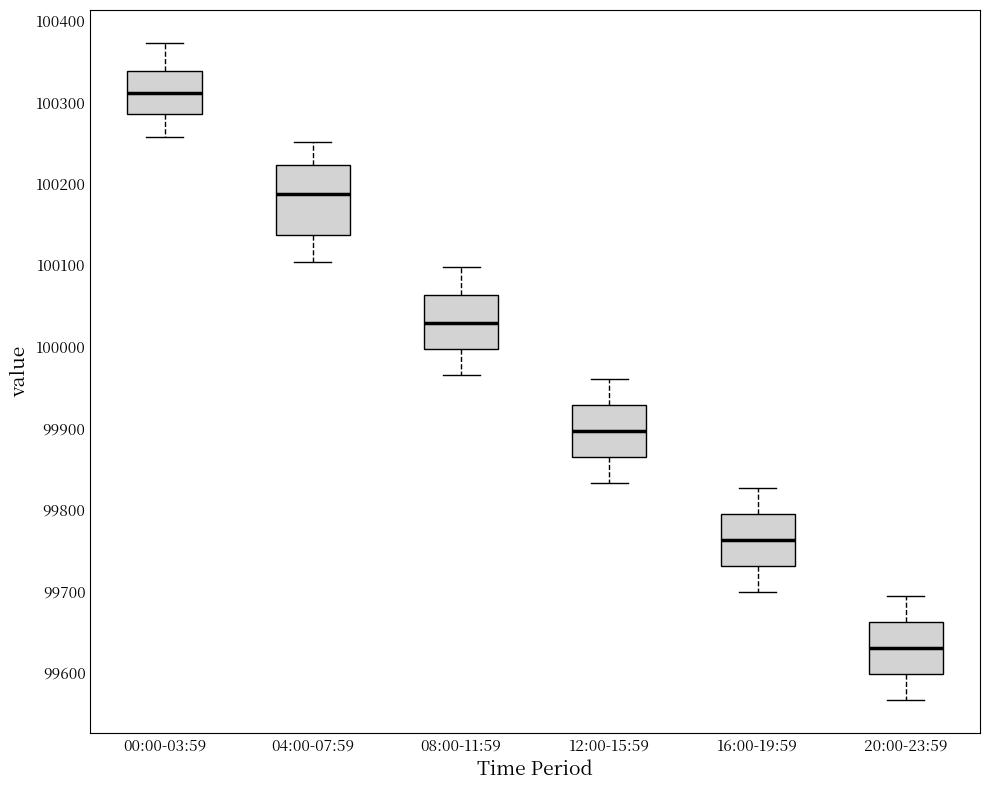

Which box's median line is the highest?

00:00-03:59